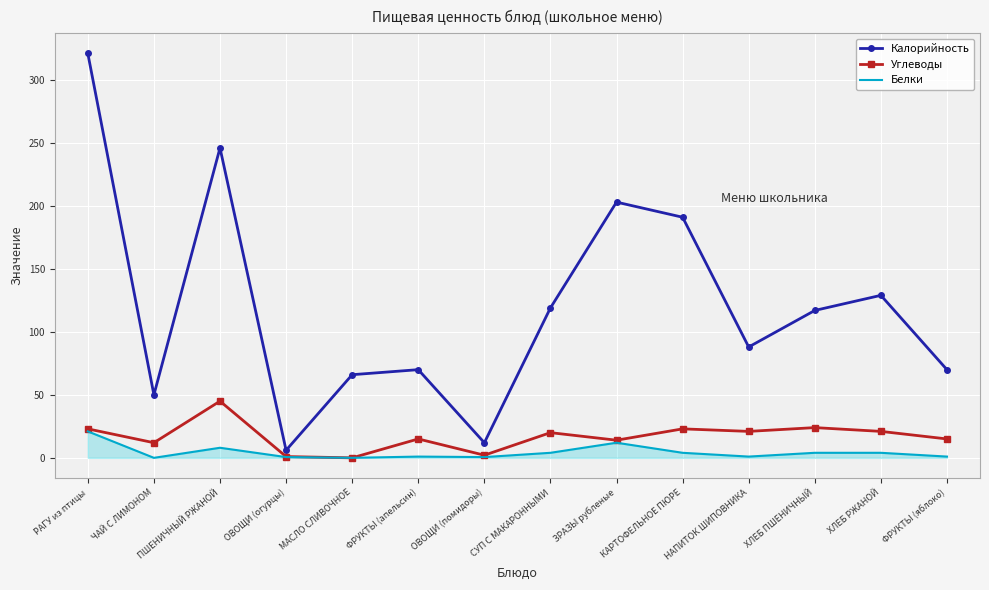

The value of Углеводы at КАРТОФЕЛЬНОЕ ПЮРЕ is 11.3. True or false?

False